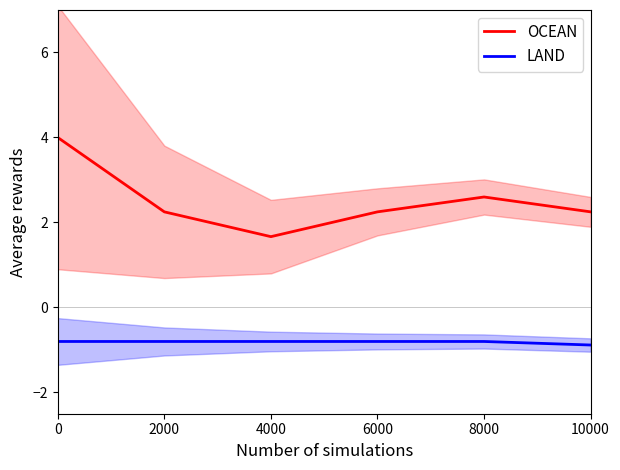

True or false: LAND and OCEAN cross at least once.

False